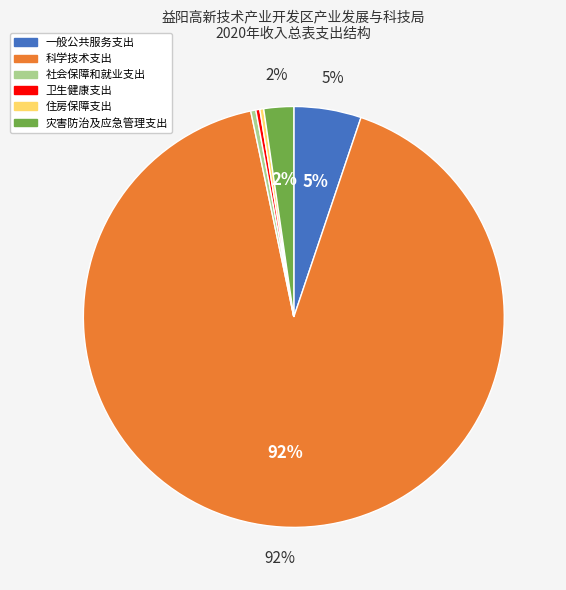

Which slice is the largest?

科学技术支出